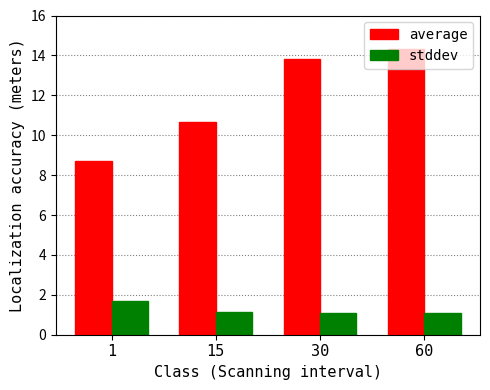

Is it true that average equals 14.3 at 60?

True